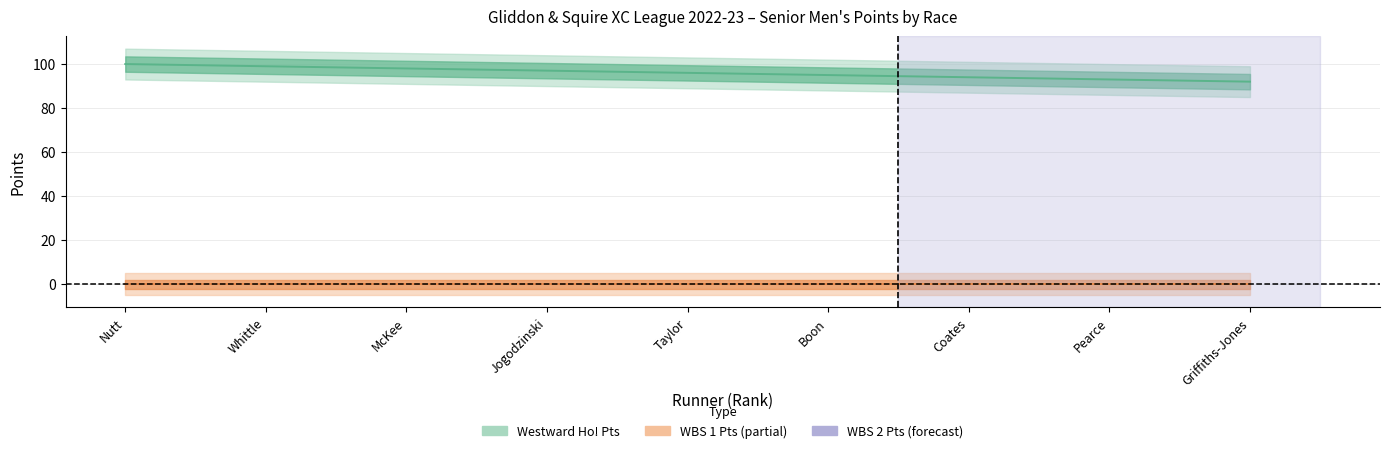

Which series has the largest total across all categories?

Westward Ho! Pts